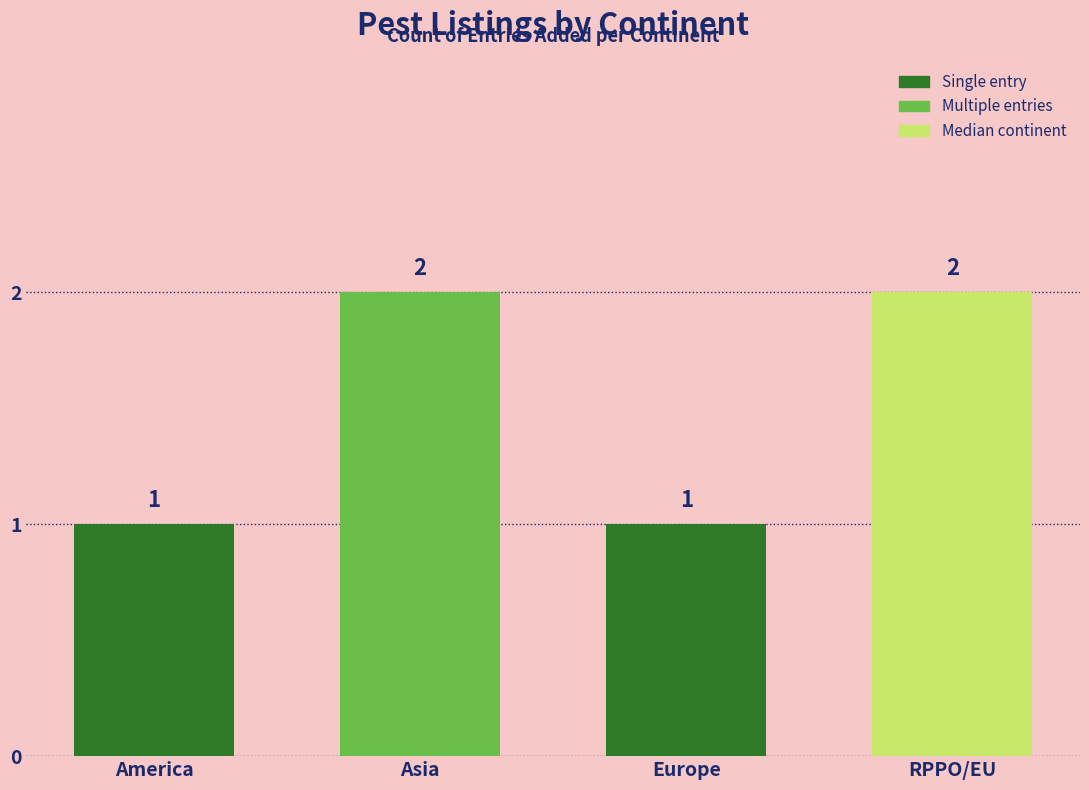

How many bars are there in total?

4